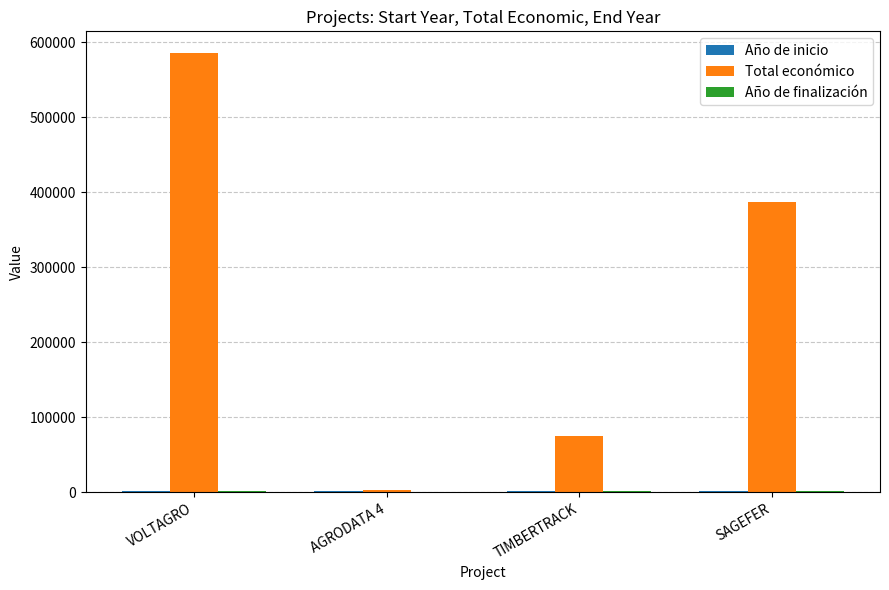

Which series changed the most between TIMBERTRACK and SAGEFER?

Total económico